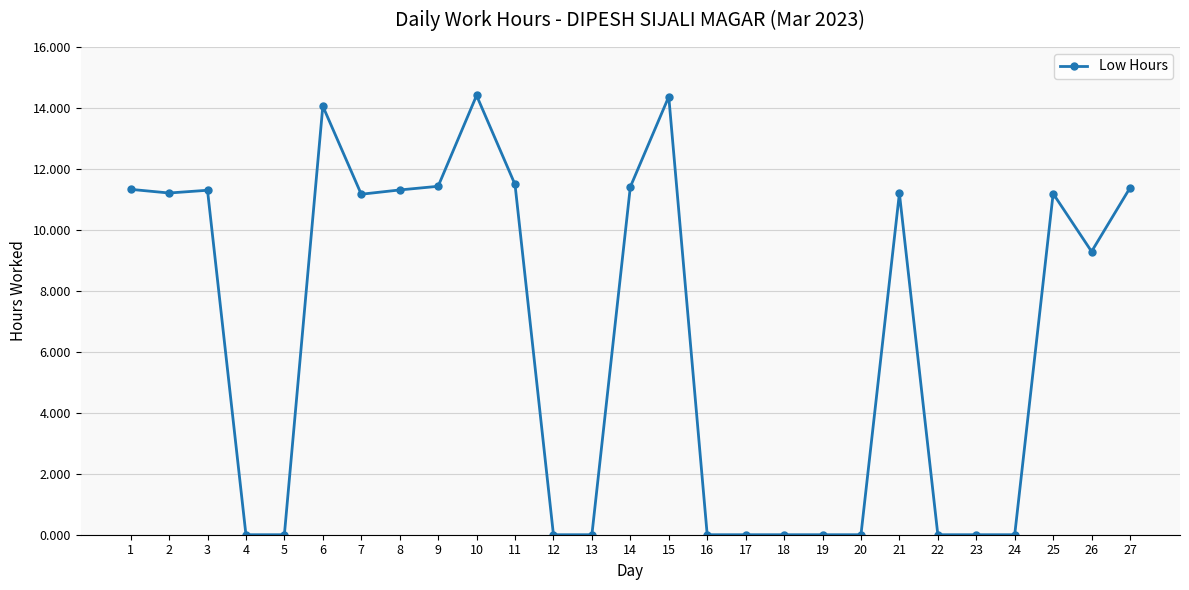

What is the difference between the maximum and minimum values?

14.4